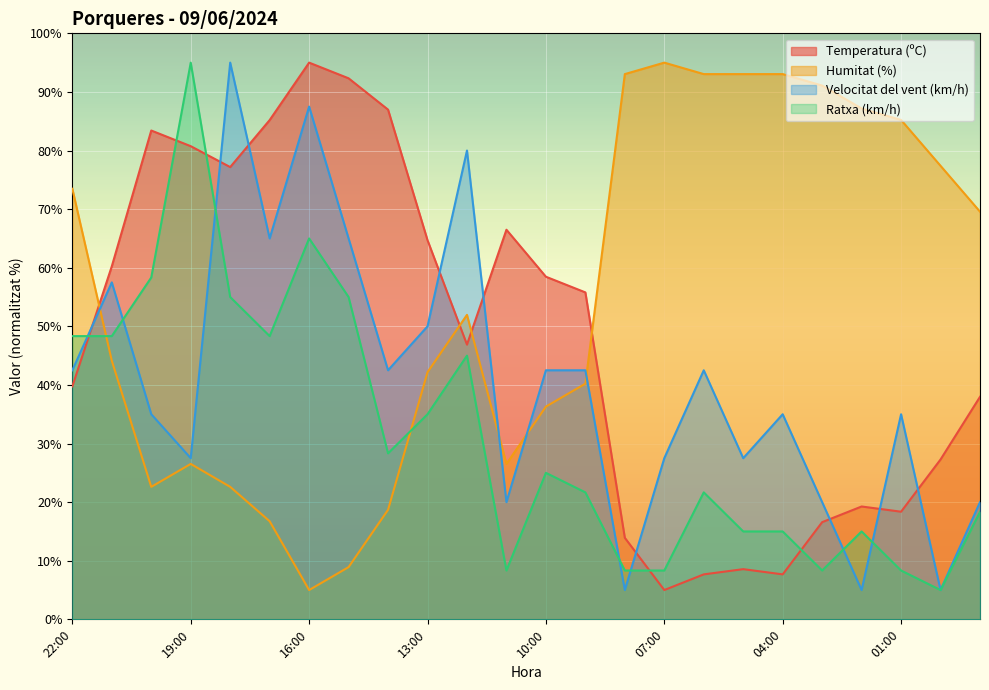

How many data points in Ratxa (km/h) are above 25?

11